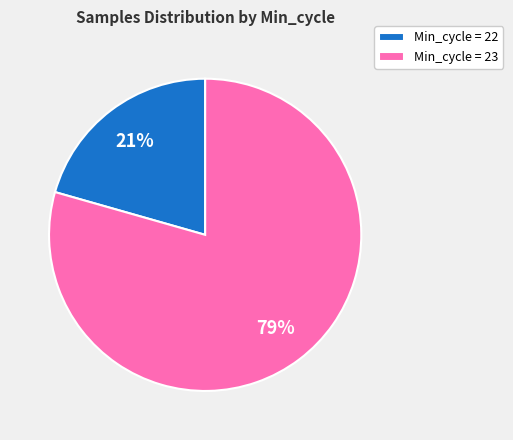

To the nearest percent, what is the average slice percentage?

50%